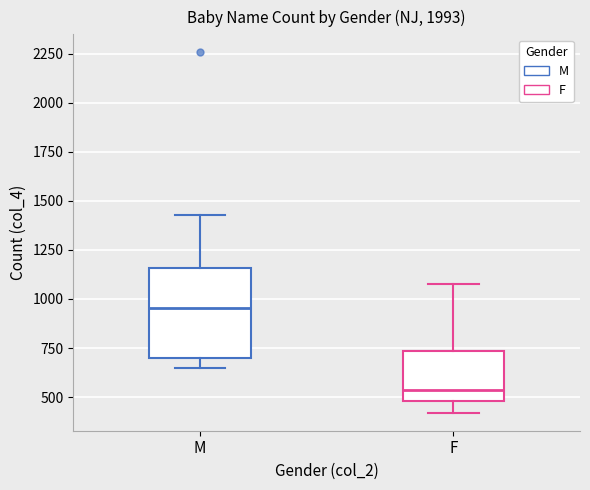

Where does the lower whisker of the box for M end on the y-axis? The values are not printed on the chart, so give them approximately, as read against the axis.

650